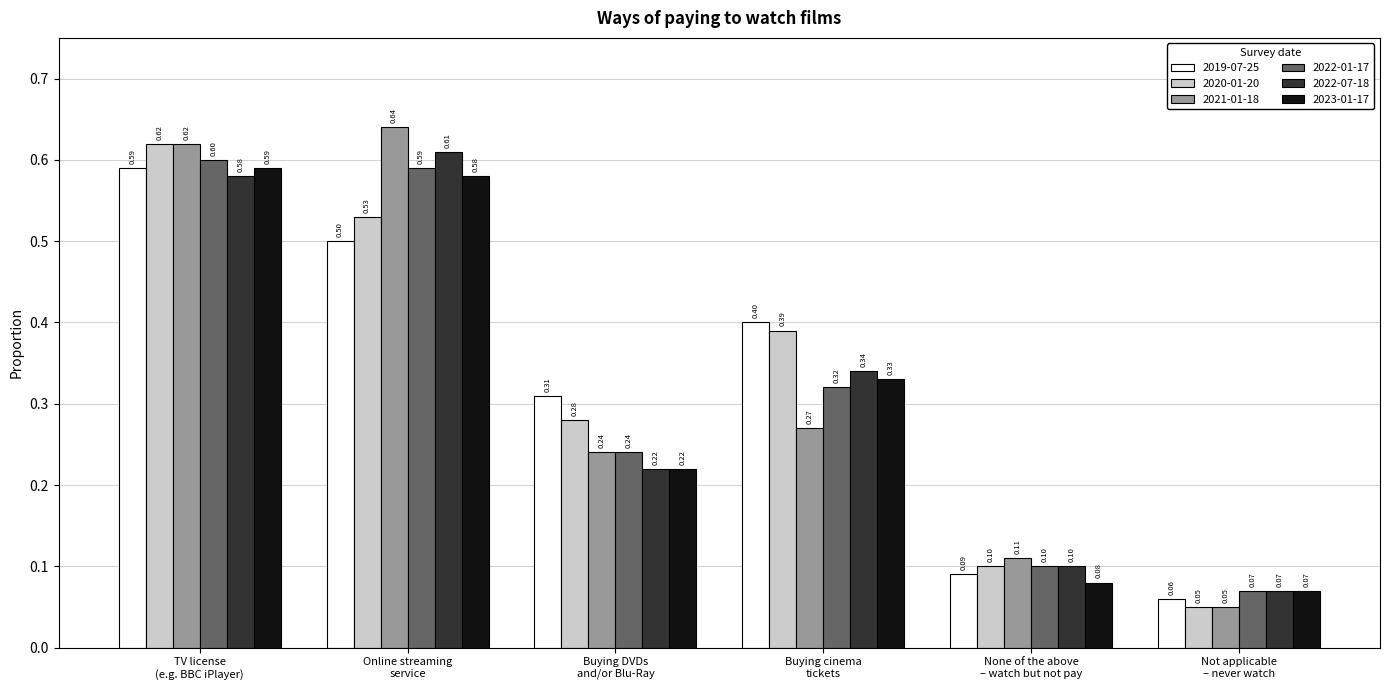

What is the maximum value for 2022-01-17?

0.6